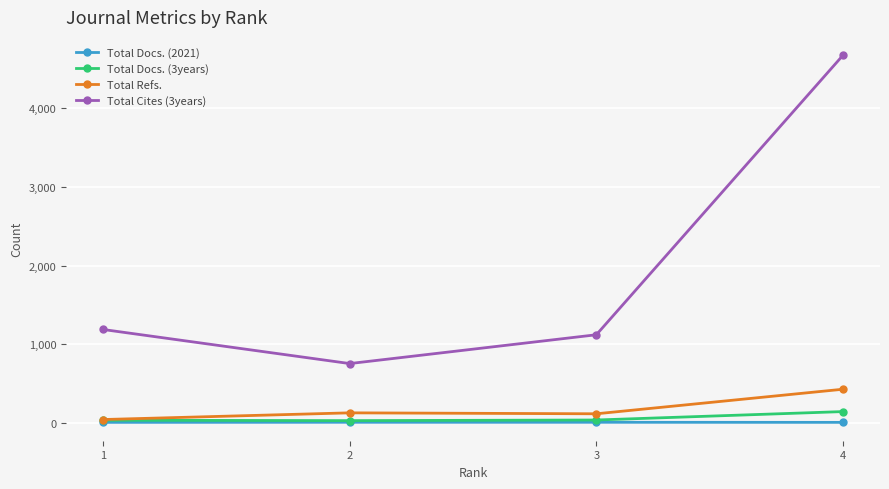

What is the value of the Total Cites (3years) point at the 2nd from the left?

755